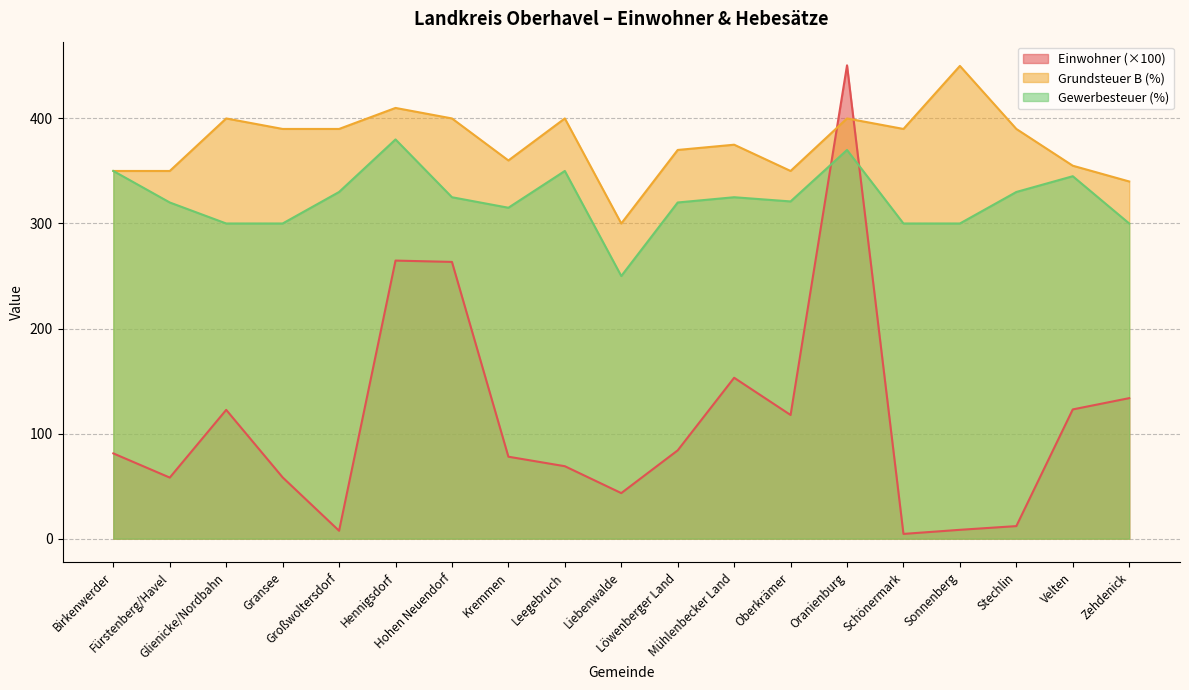

List the labels in order of Einwohner value, smallest first.

Schönermark, Großwoltersdorf, Sonnenberg, Stechlin, Liebenwalde, Fürstenberg/Havel, Gransee, Leegebruch, Kremmen, Birkenwerder, Löwenberger Land, Oberkrämer, Glienicke/Nordbahn, Velten, Zehdenick, Mühlenbecker Land, Hohen Neuendorf, Hennigsdorf, Oranienburg